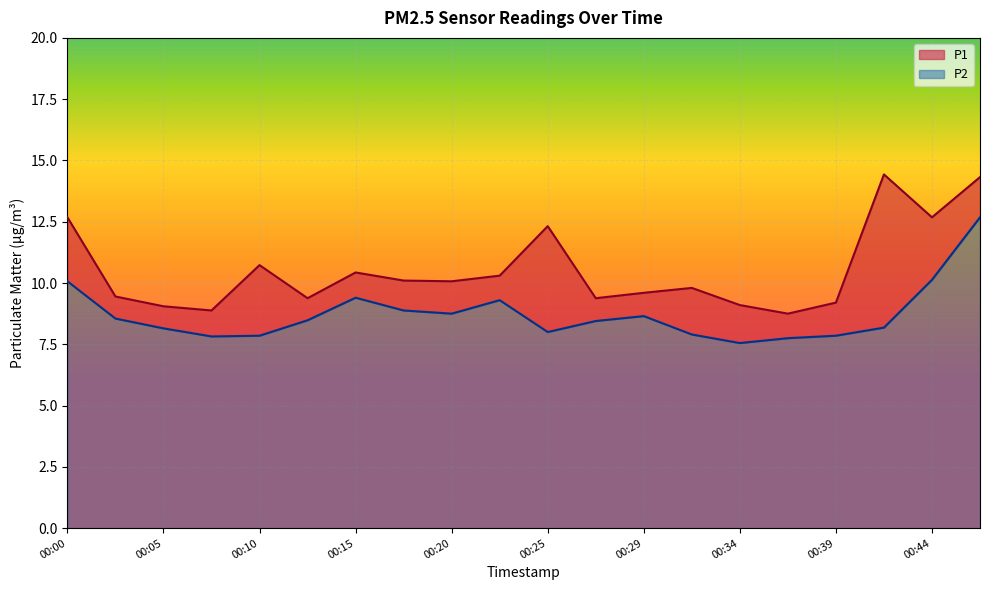

True or false: P1 and P2 intersect in this chart.

False